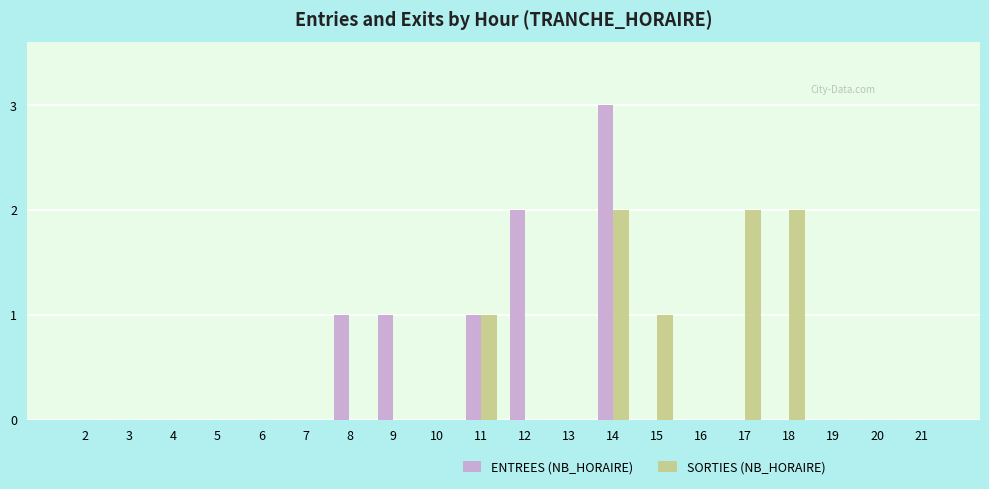

How many distinct data groups are displayed?

2